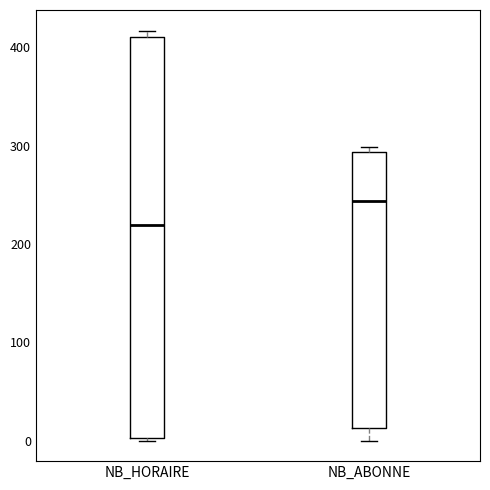

Where is the lower edge of the box for NB_ABONNE on the y-axis? The values are not printed on the chart, so give them approximately, as read against the axis.

10